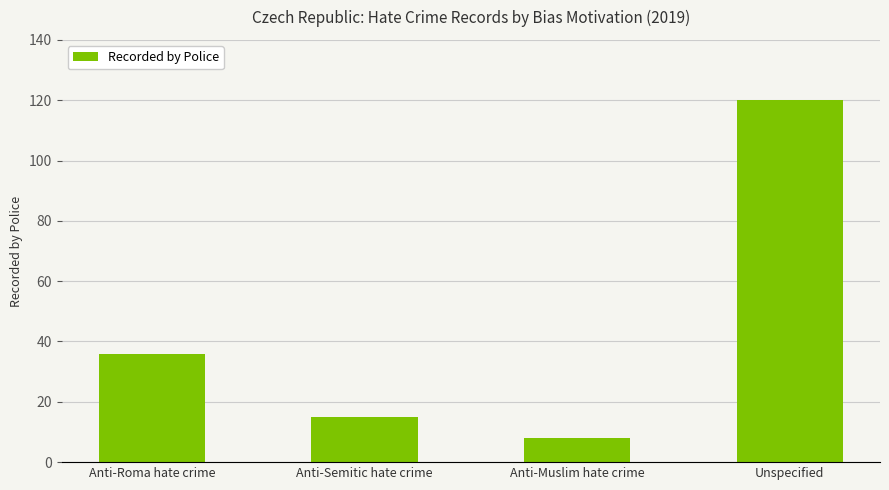

At which label is the value closest to 64?

Anti-Roma hate crime